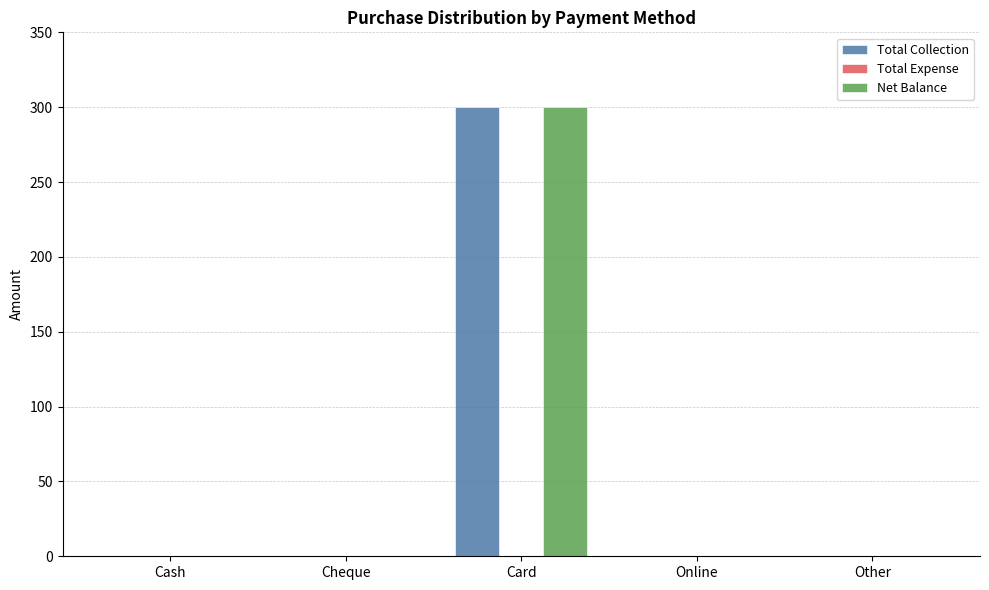

Is the value of Net Balance at Card greater than the value of Total Collection at Cash?

Yes